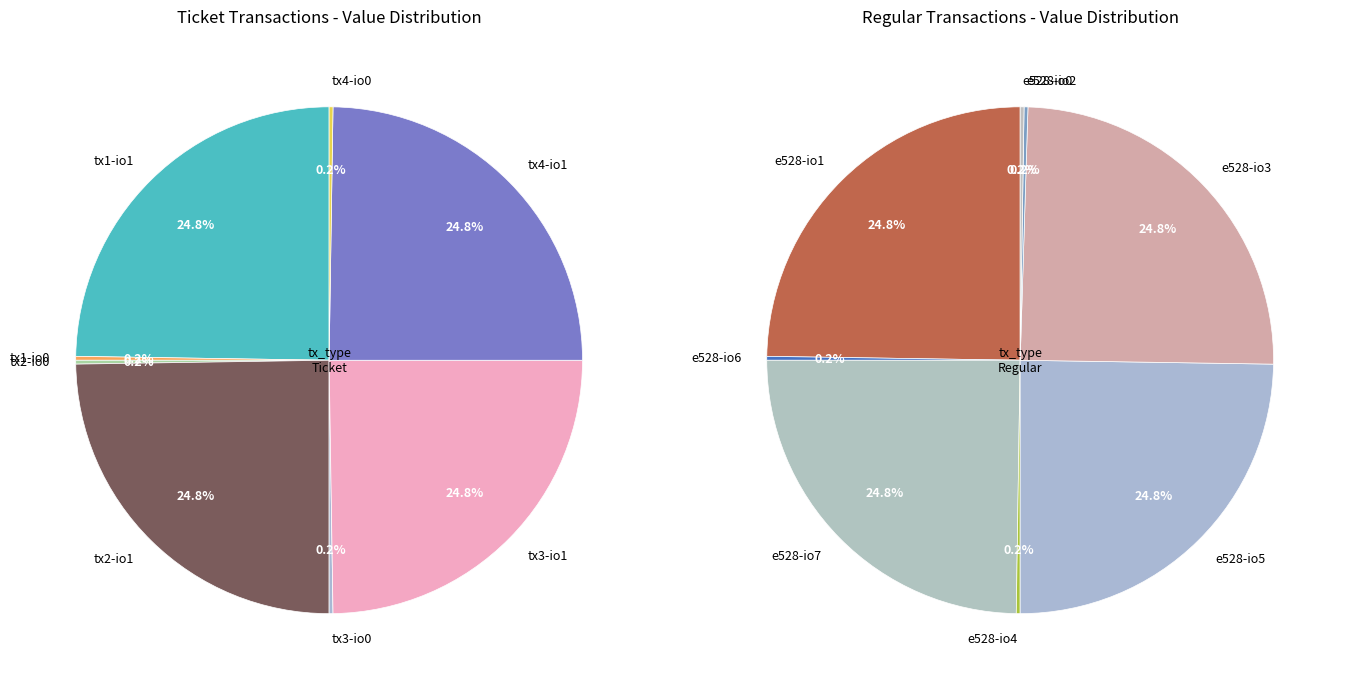

To the nearest percent, what is the average slice percentage?

12%